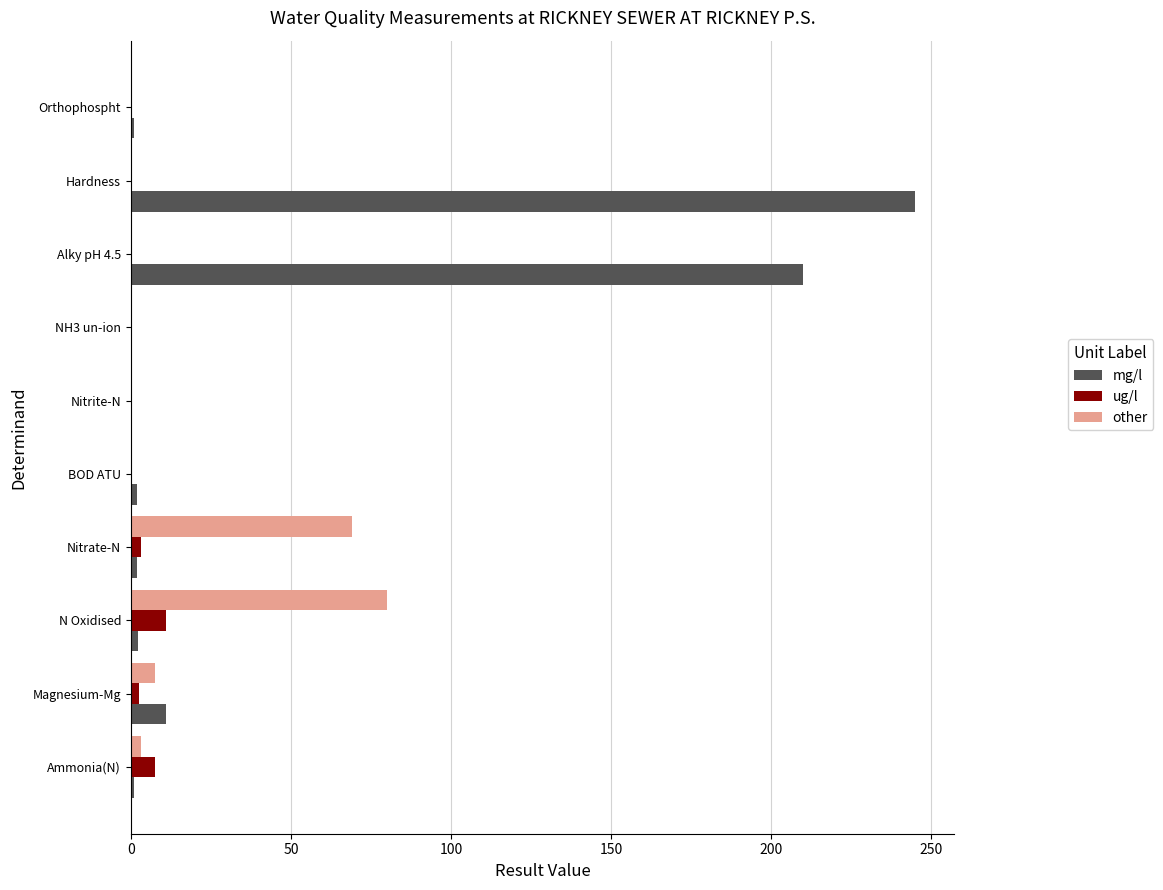

The value of other at Orthophospht is 27.1. True or false?

False